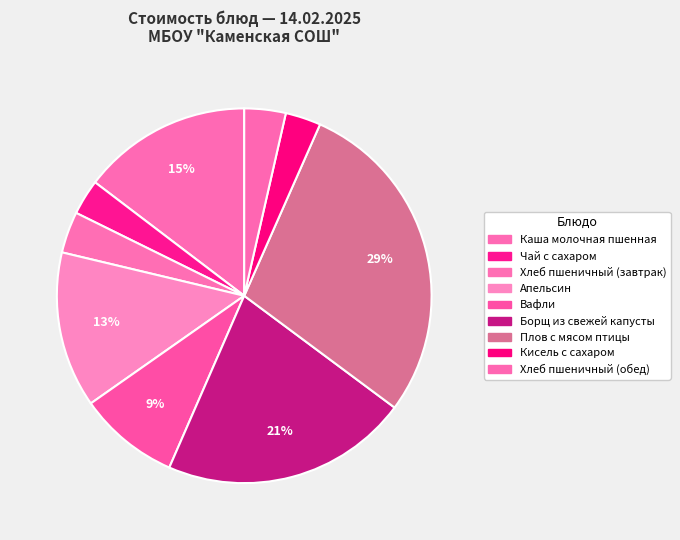

What percentage do Борщ из свежей капусты and Чай с сахаром together represent?

24.4%